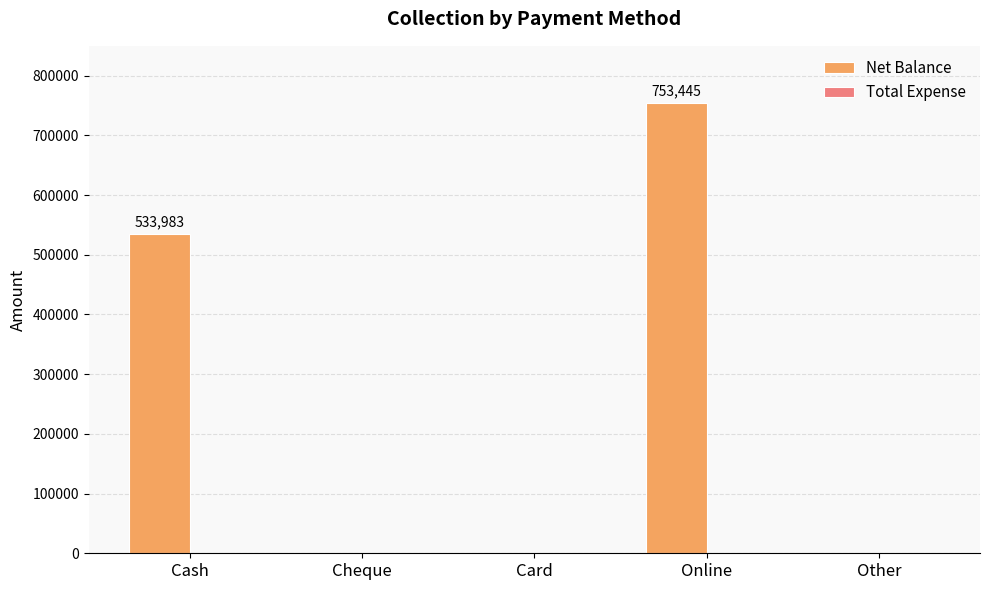

What is the greatest value displayed?

753445